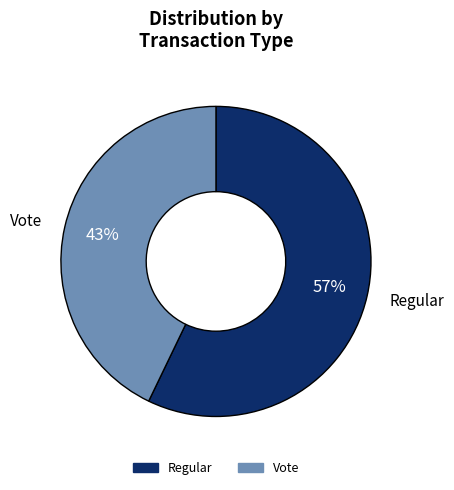

Between Vote and Regular, which is larger?

Regular